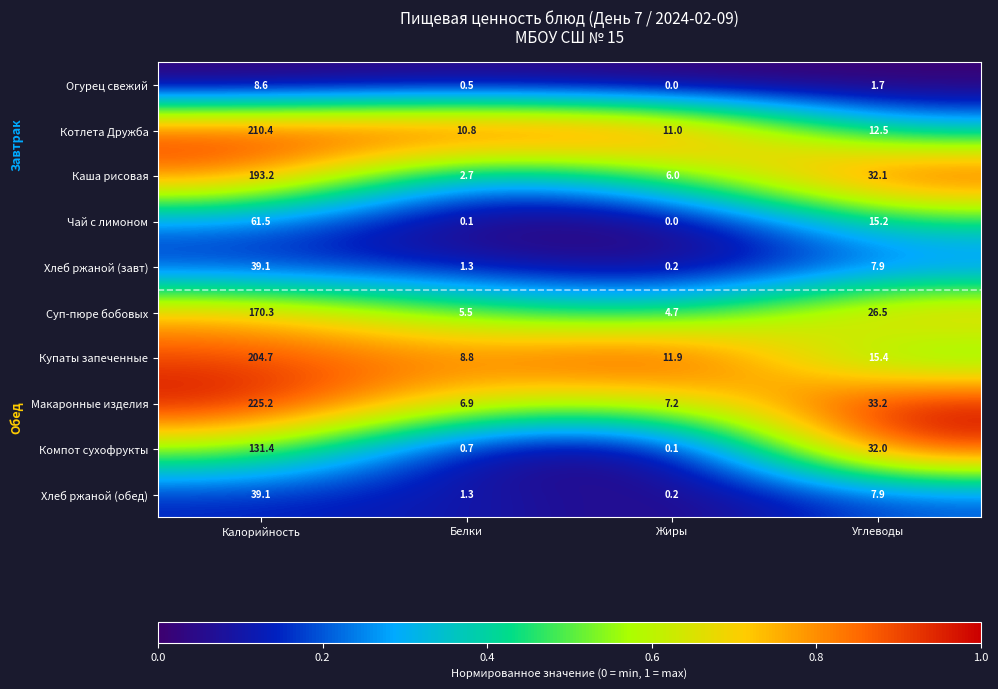

The value of Хлеб ржаной (завт) at Калорийность is 66.1. True or false?

False